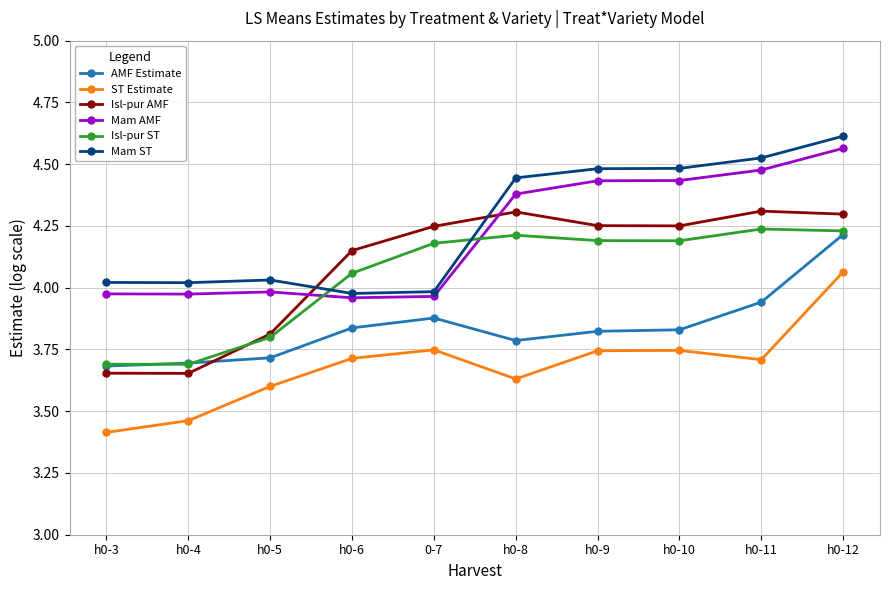

What is the label of the 5th point from the left?

0-7